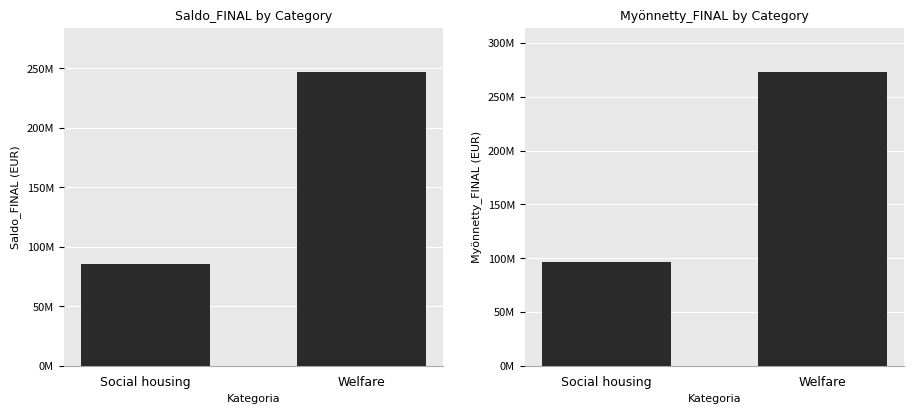

List the labels in order of Saldo_FINAL value, largest first.

Welfare, Social housing